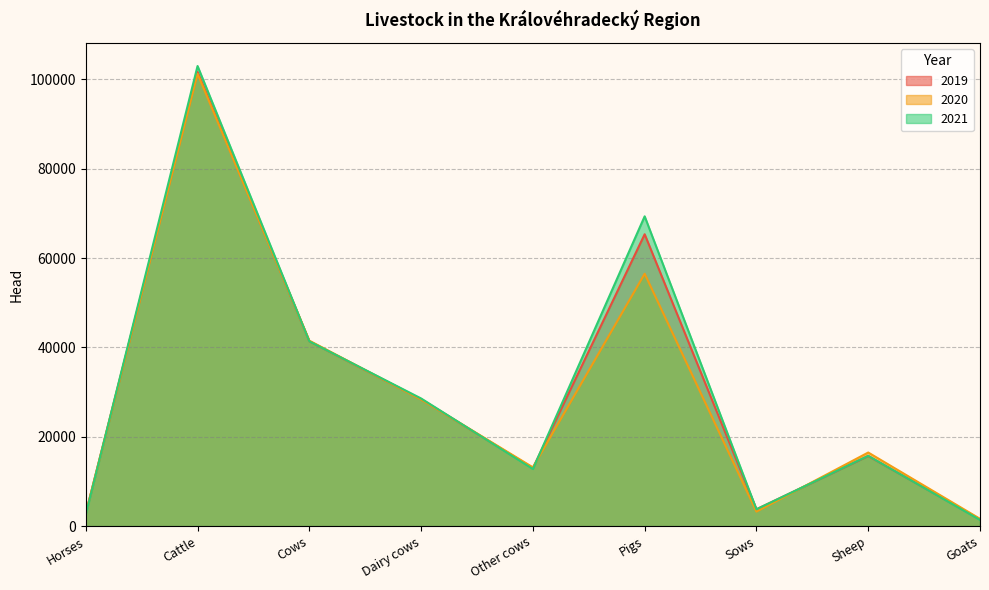

Between Cows and Pigs, which is larger?

Pigs